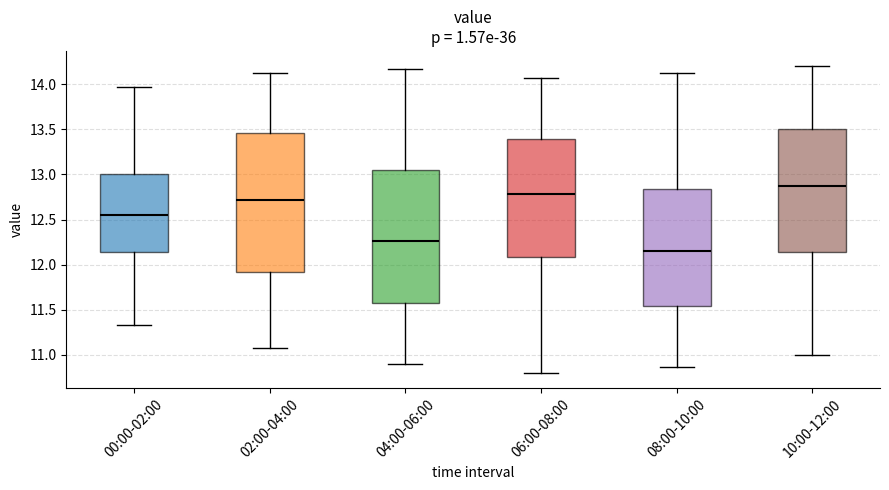

Which box has the highest median line?

10:00-12:00